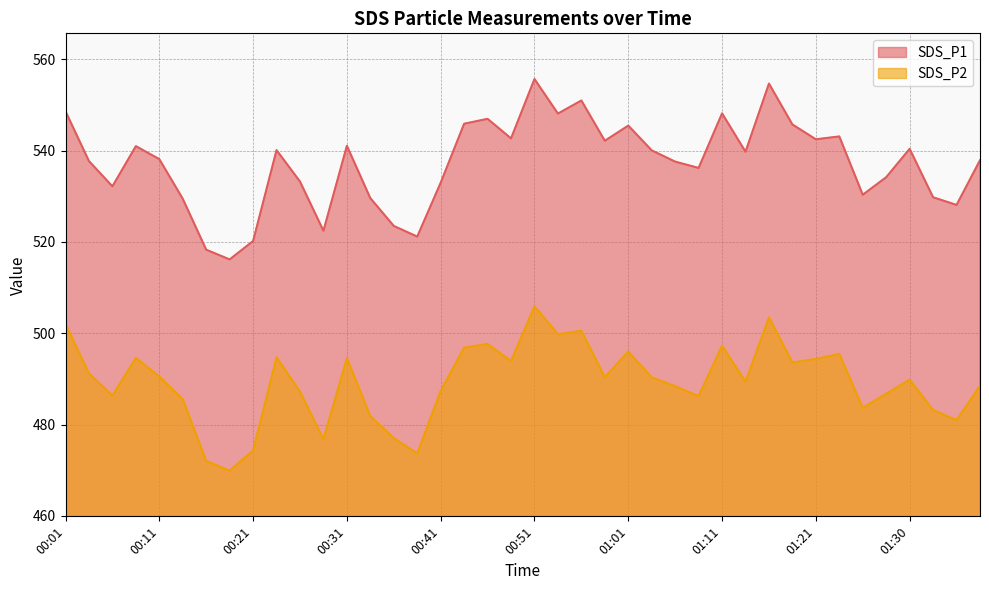

What is the value of the SDS_P1 point at the 31st from the left?

554.7